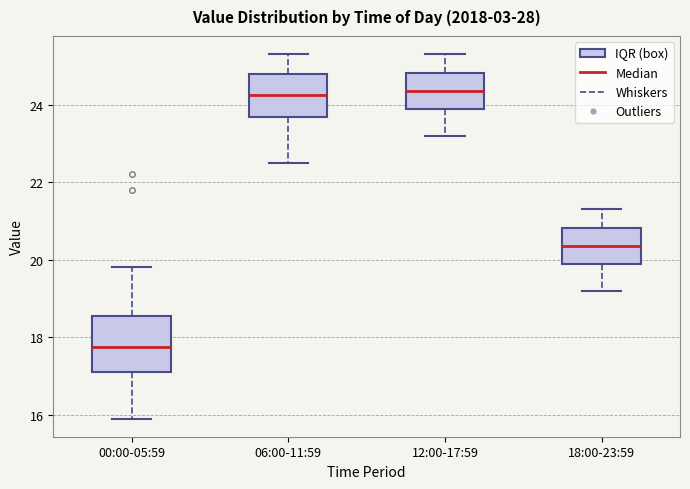

Reading left to right, transcribe this box plot: for each box, give where its median line is, the range the box spans, and where its two whiskers end, as read against the y-axis. The values are not printed on the chart, so give them approximately, as read against the axis.

00:00-05:59: median 17.8, box 17.2 to 18.6, whiskers 16.0 to 19.8
06:00-11:59: median 24.2, box 23.6 to 24.8, whiskers 22.6 to 25.4
12:00-17:59: median 24.4, box 23.8 to 24.8, whiskers 23.2 to 25.4
18:00-23:59: median 20.4, box 19.8 to 20.8, whiskers 19.2 to 21.4